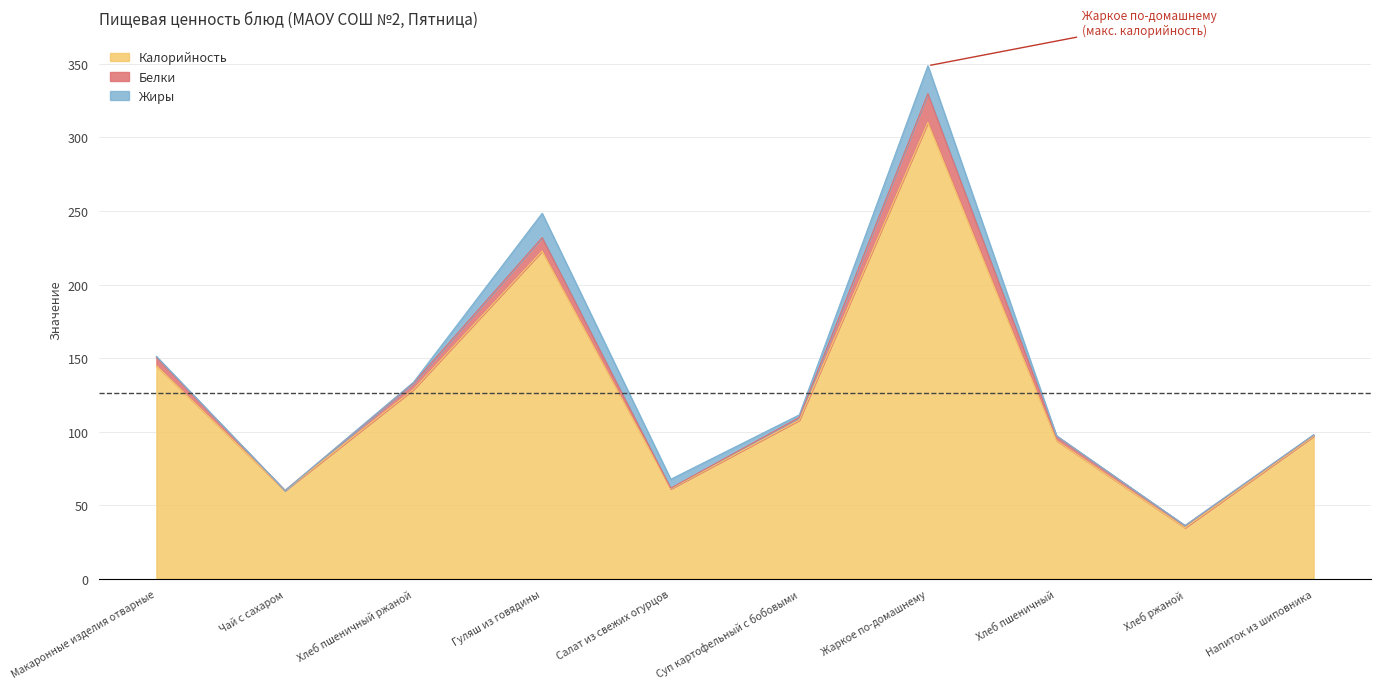

True or false: Белки and Калорийность cross at least once.

False